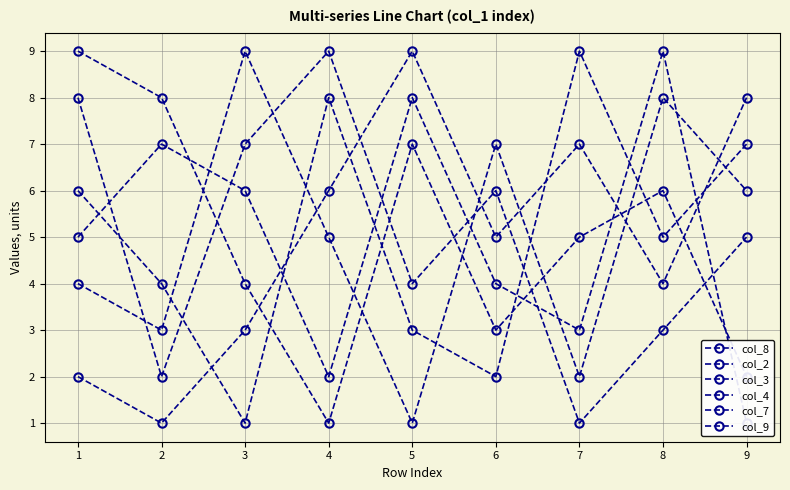

List the series in order of their peak value, lowest first.

col_8, col_2, col_3, col_4, col_7, col_9